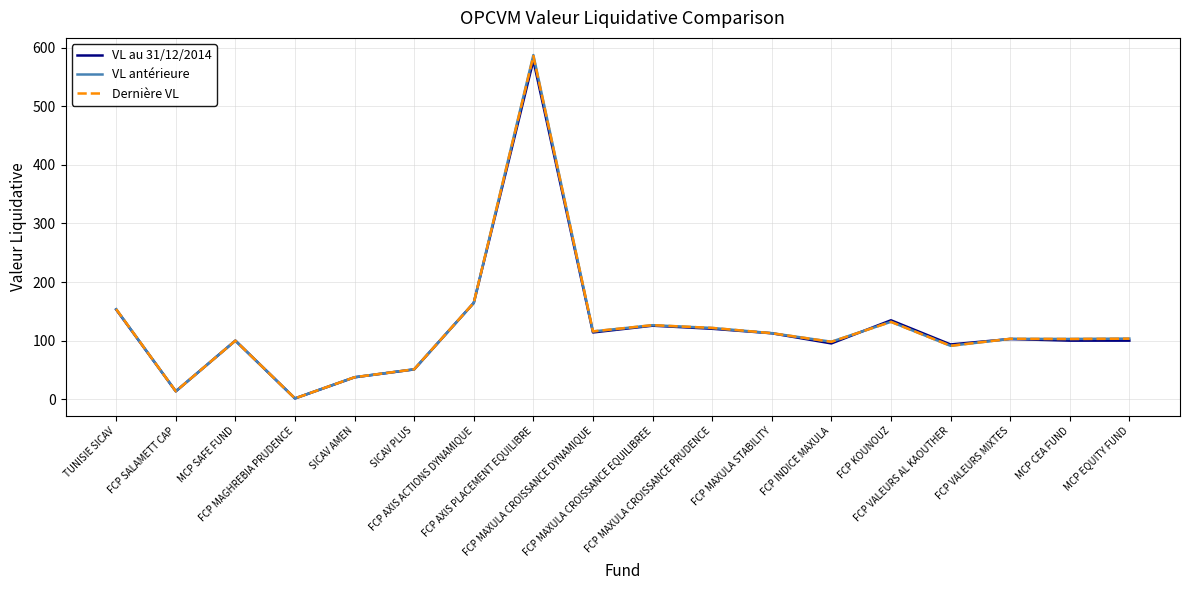

True or false: VL antérieure has a value of 164.2 at FCP AXIS ACTIONS DYNAMIQUE.

True